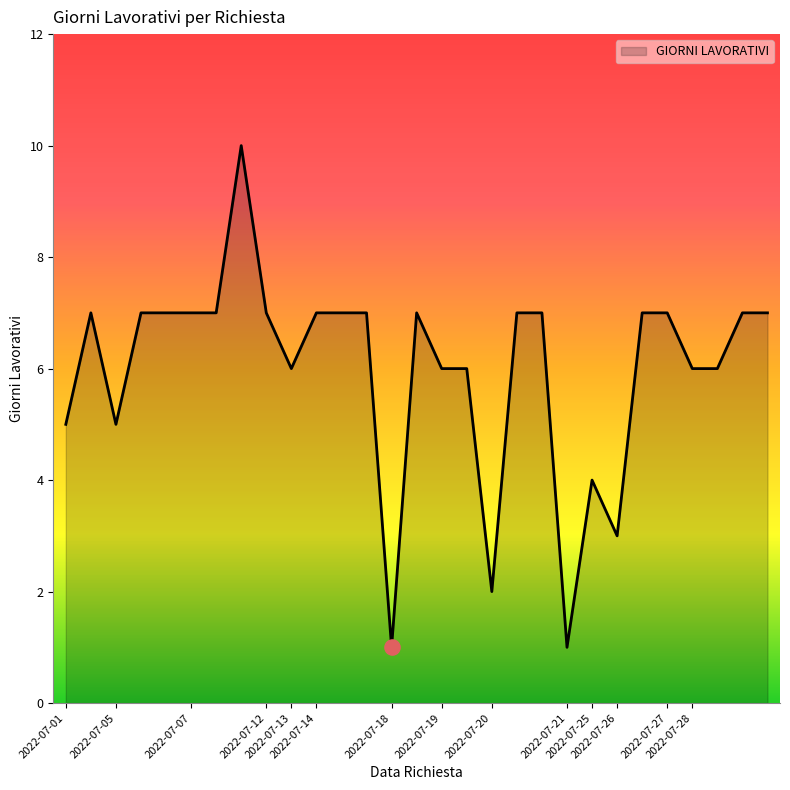

What is the maximum value shown in the chart?

10